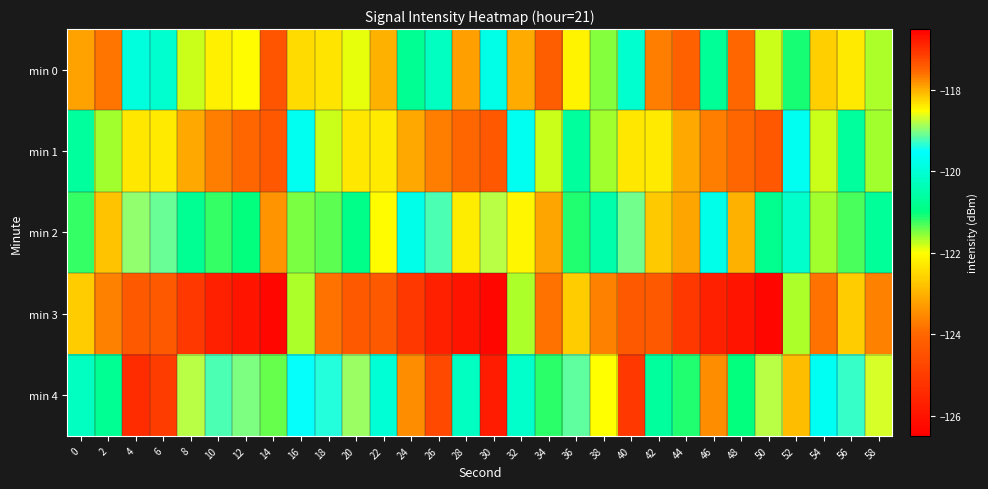

Reading left to right, extract all data points from this chart.

min 0: 0=-123.2	2=-123.8	4=-119.9	6=-120.1	8=-121.8	10=-122.2	12=-122.0	14=-124.4	16=-122.5	18=-122.4	20=-121.9	22=-123.0	24=-120.8	26=-120.2	28=-123.2	30=-119.8	32=-123.1	34=-124.2	36=-122.1	38=-121.5	40=-120.1	42=-123.7	44=-124.1	46=-120.8	48=-124.0	50=-121.8	52=-121.1	54=-122.6	56=-122.3	58=-121.7
min 1: 0=-120.6	2=-121.6	4=-122.3	6=-122.3	8=-123.1	10=-123.7	12=-124.0	14=-124.3	16=-119.7	18=-121.8	20=-122.3	22=-122.3	24=-123.1	26=-123.7	28=-124.0	30=-124.3	32=-119.7	34=-121.8	36=-120.6	38=-121.6	40=-122.3	42=-122.3	44=-123.1	46=-123.7	48=-124.0	50=-124.3	52=-119.7	54=-121.8	56=-120.6	58=-121.6
min 2: 0=-121.2	2=-122.8	4=-118.9	6=-119.1	8=-120.8	10=-121.2	12=-121.0	14=-123.4	16=-121.5	18=-121.4	20=-120.9	22=-122.0	24=-119.8	26=-119.2	28=-122.2	30=-118.8	32=-122.1	34=-123.2	36=-121.1	38=-120.5	40=-119.1	42=-122.7	44=-123.1	46=-119.8	48=-123.0	50=-120.8	52=-120.1	54=-121.6	56=-121.3	58=-120.7
min 3: 0=-122.6	2=-123.6	4=-124.3	6=-124.3	8=-125.1	10=-125.7	12=-126.0	14=-126.3	16=-121.7	18=-123.8	20=-124.3	22=-124.3	24=-125.1	26=-125.7	28=-126.0	30=-126.3	32=-121.7	34=-123.8	36=-122.6	38=-123.6	40=-124.3	42=-124.3	44=-125.1	46=-125.7	48=-126.0	50=-126.3	52=-121.7	54=-123.8	56=-122.6	58=-123.6
min 4: 0=-120.2	2=-120.8	4=-116.9	6=-117.1	8=-118.8	10=-119.2	12=-119.0	14=-121.4	16=-119.5	18=-119.4	20=-118.9	22=-120.0	24=-117.8	26=-117.2	28=-120.2	30=-116.8	32=-120.1	34=-121.2	36=-119.1	38=-118.5	40=-117.1	42=-120.7	44=-121.1	46=-117.8	48=-121.0	50=-118.8	52=-118.1	54=-119.6	56=-119.3	58=-118.7